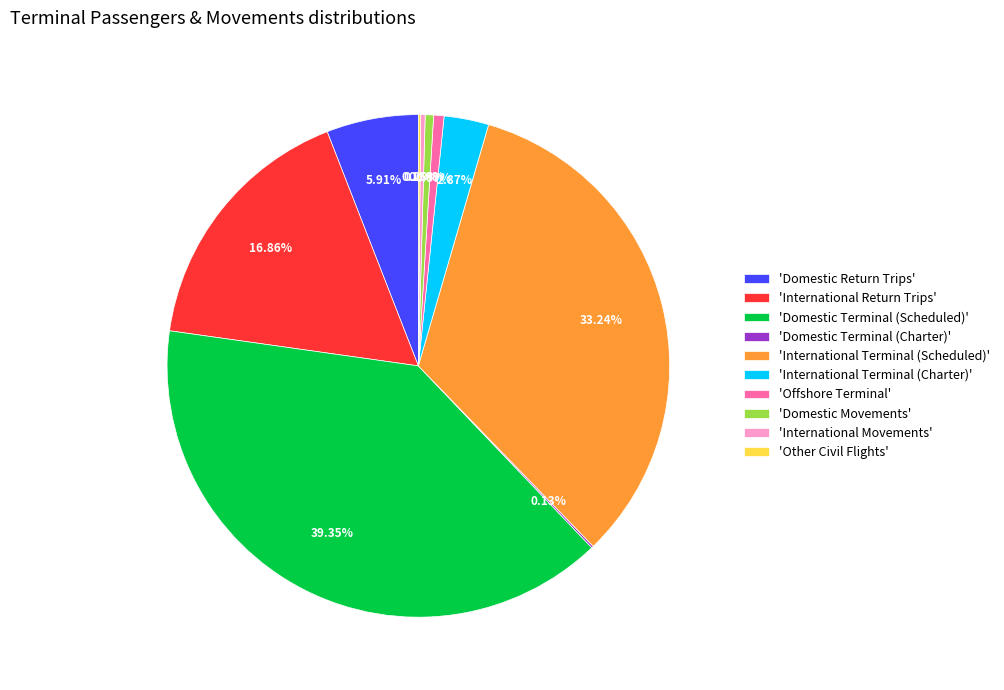

Do 'International Return Trips' and 'Offshore Terminal' together represent more than half of the pie?

No